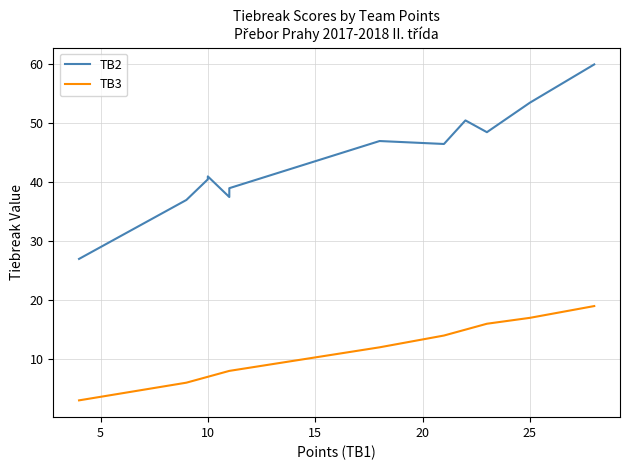

Rank the series at 15 from lowest to highest value.

TB3, TB2